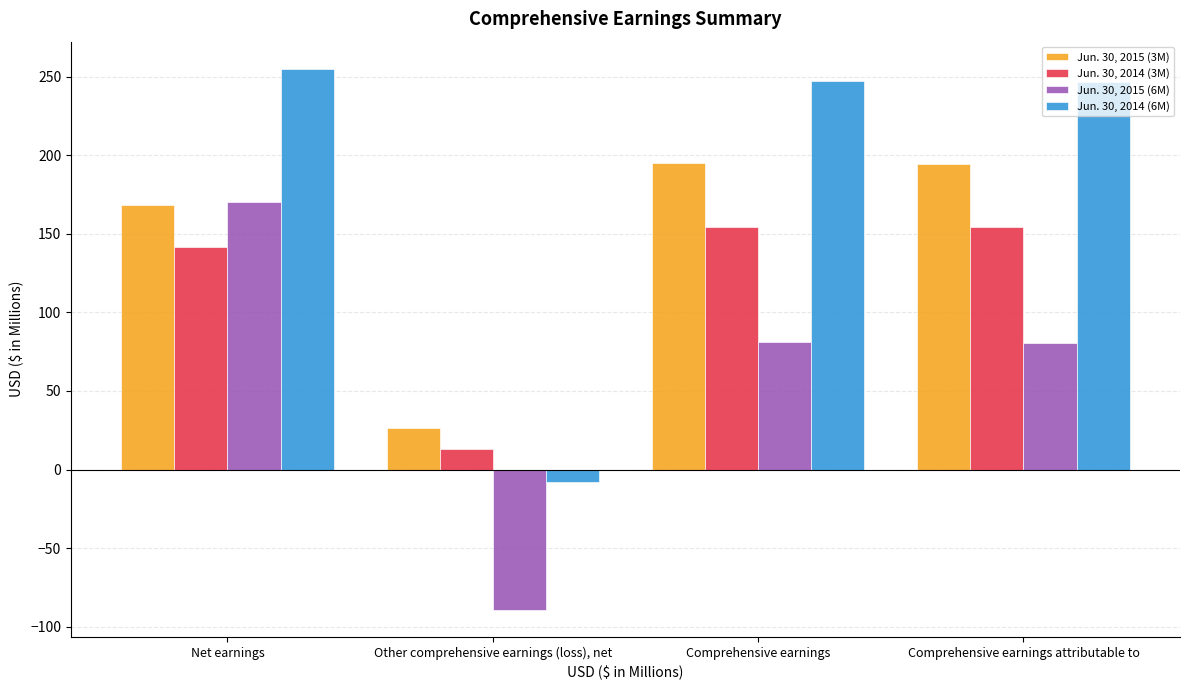

Which category has the highest value across all series?

Net earnings